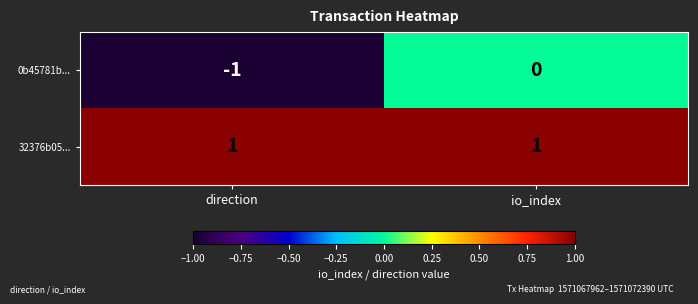

Which series has the largest total across all categories?

32376b05...